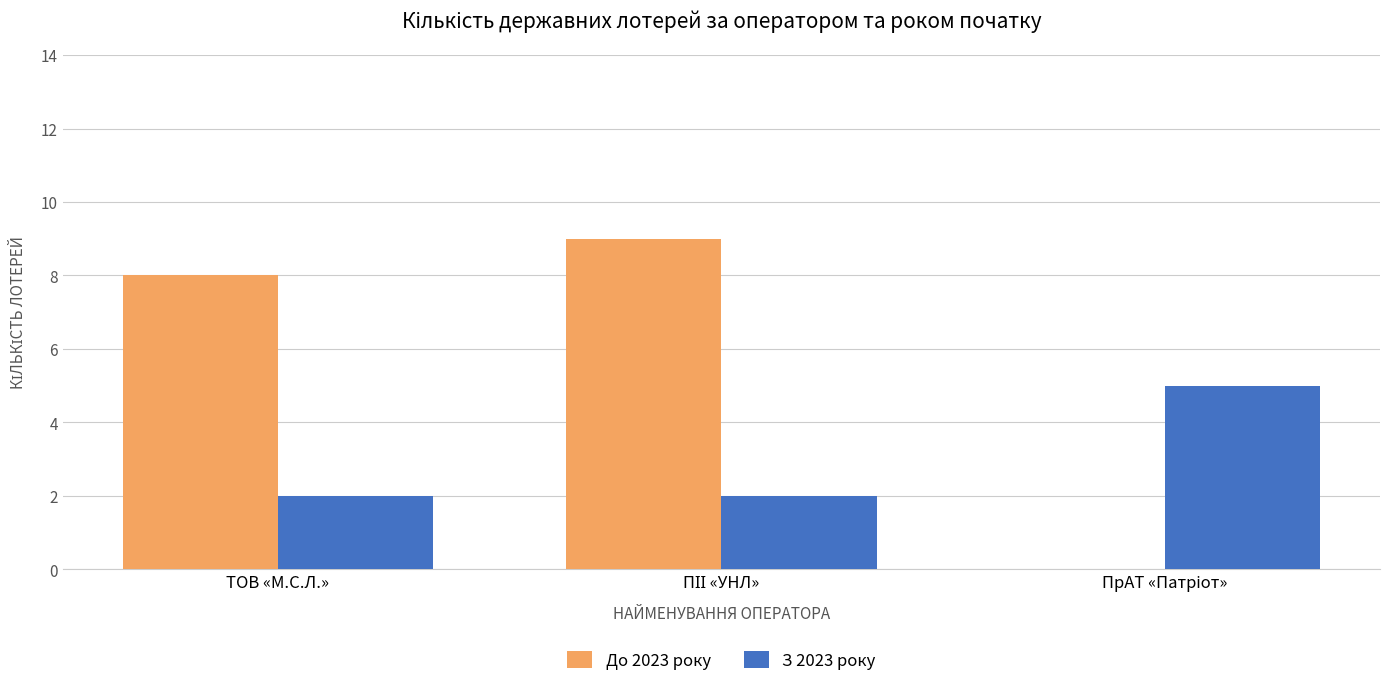

What is the greatest value displayed?

9